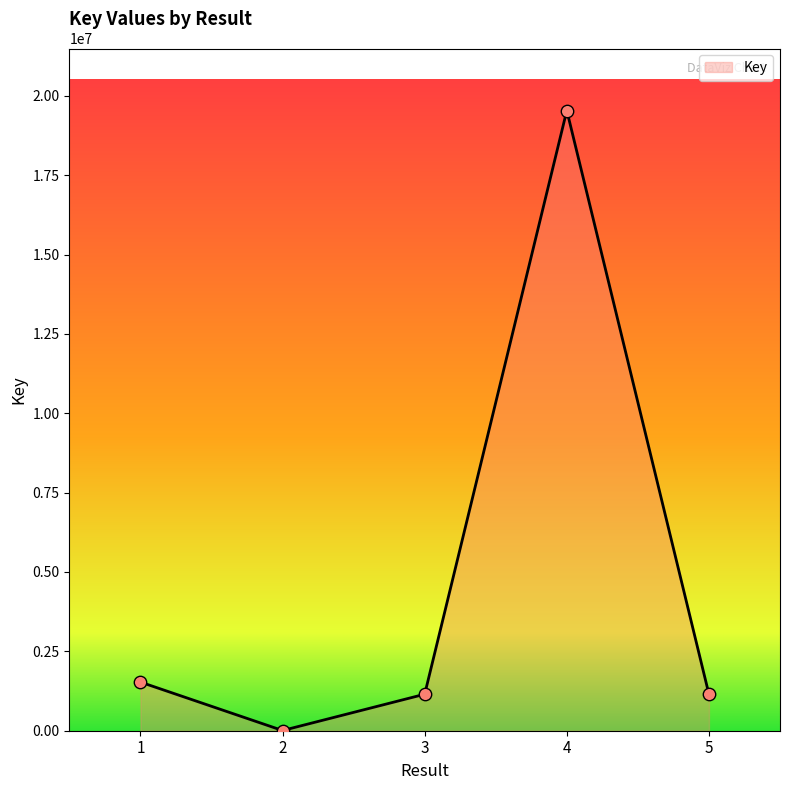

What is the change in value from 1 to 2?

-1524883